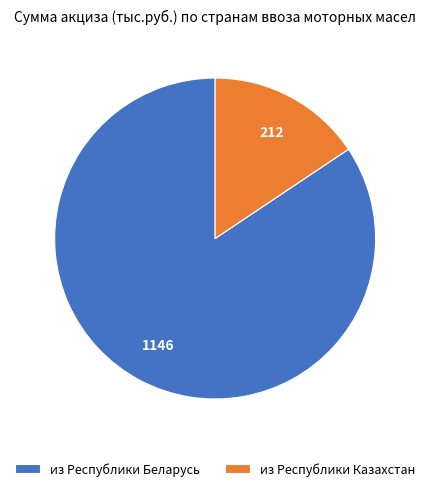

The из Республики Беларусь slice represents 70% of the pie. True or false?

False